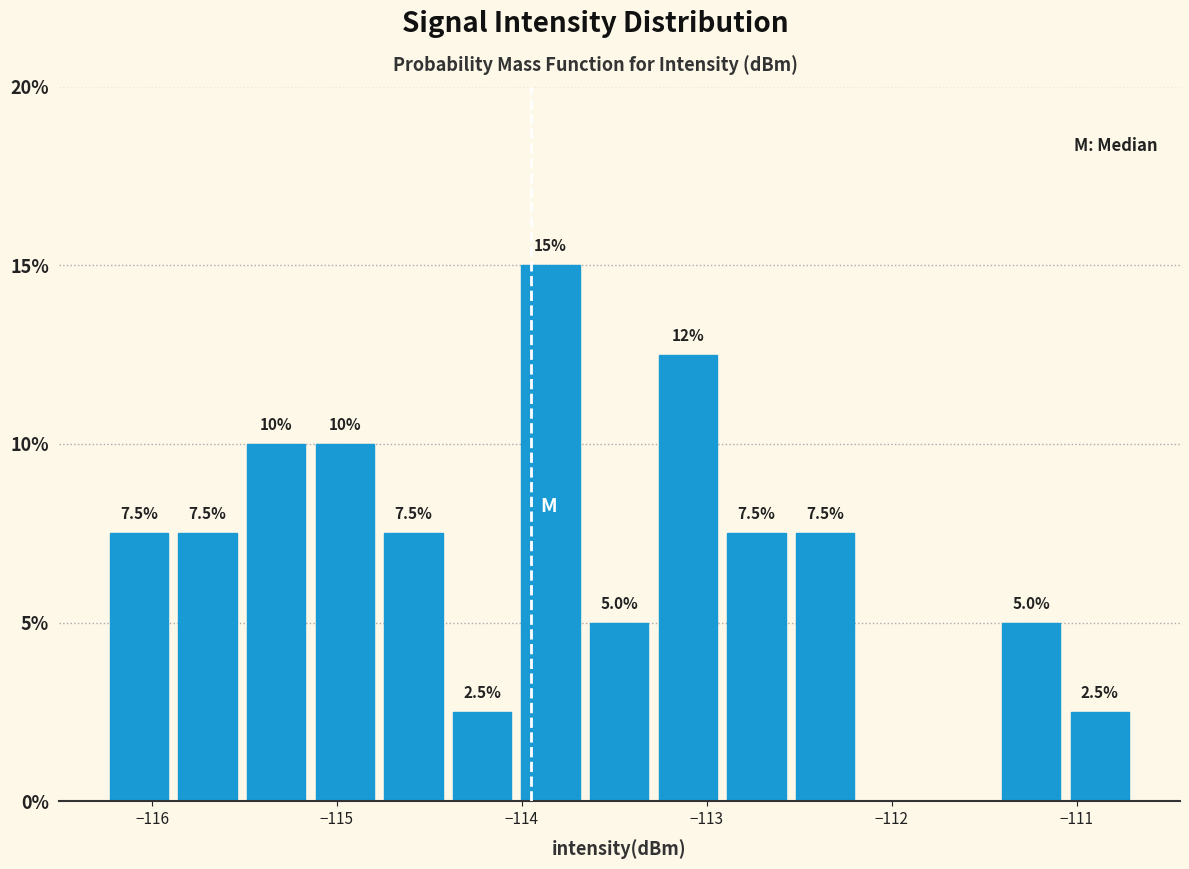

Around what value on the x-axis is the tallest bar? Give the approximate position of its centre, as read against the axis.

-113.8